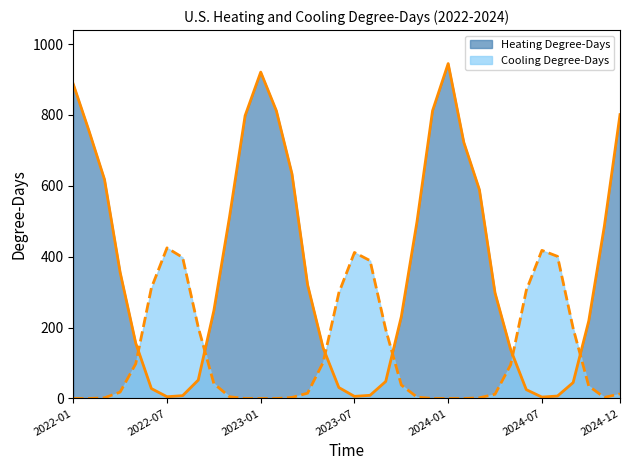

The Heating Degree-Days series shows 1654 at 2023-01. True or false?

False